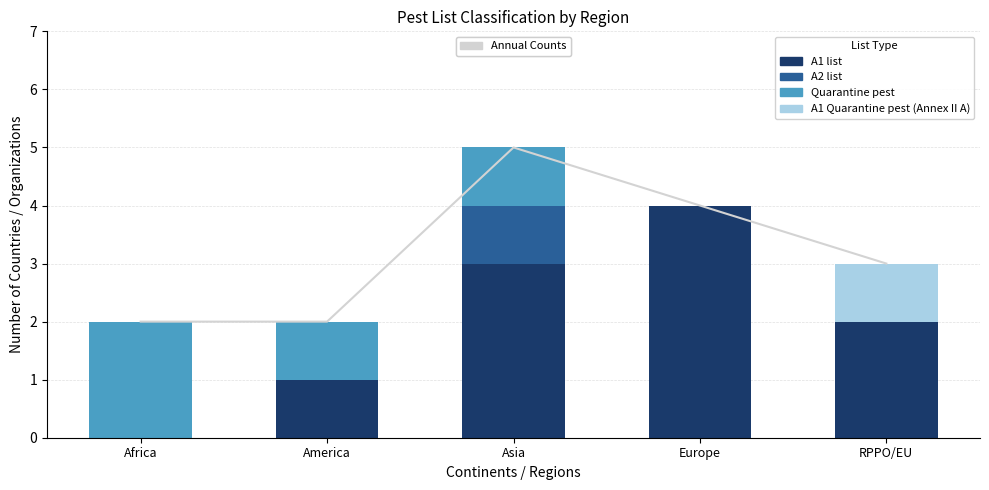

Which series has the widest spread of values?

A1 list